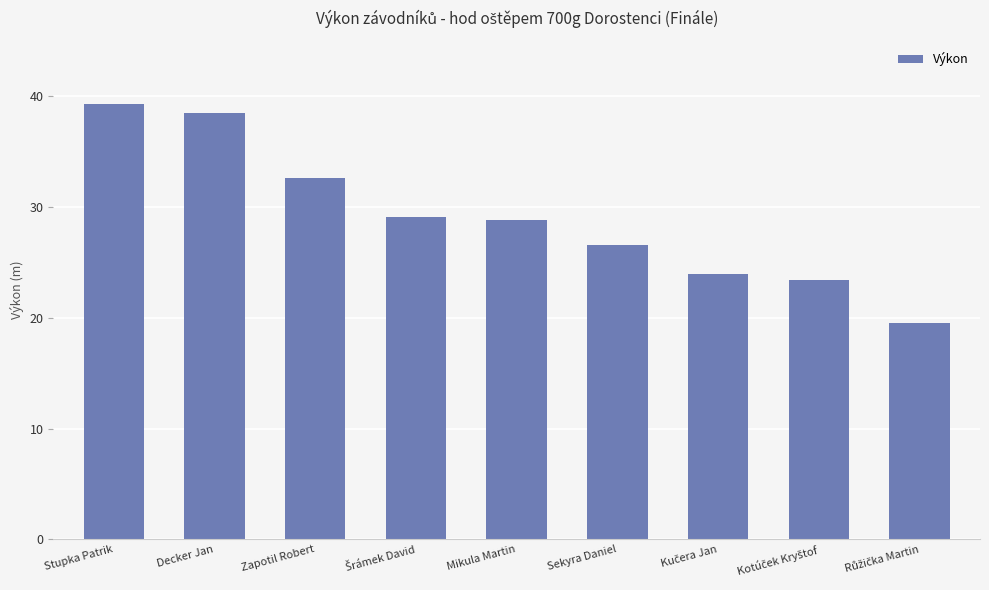

What is the ratio of the value at Mikula Martin to the value at Decker Jan?

0.7